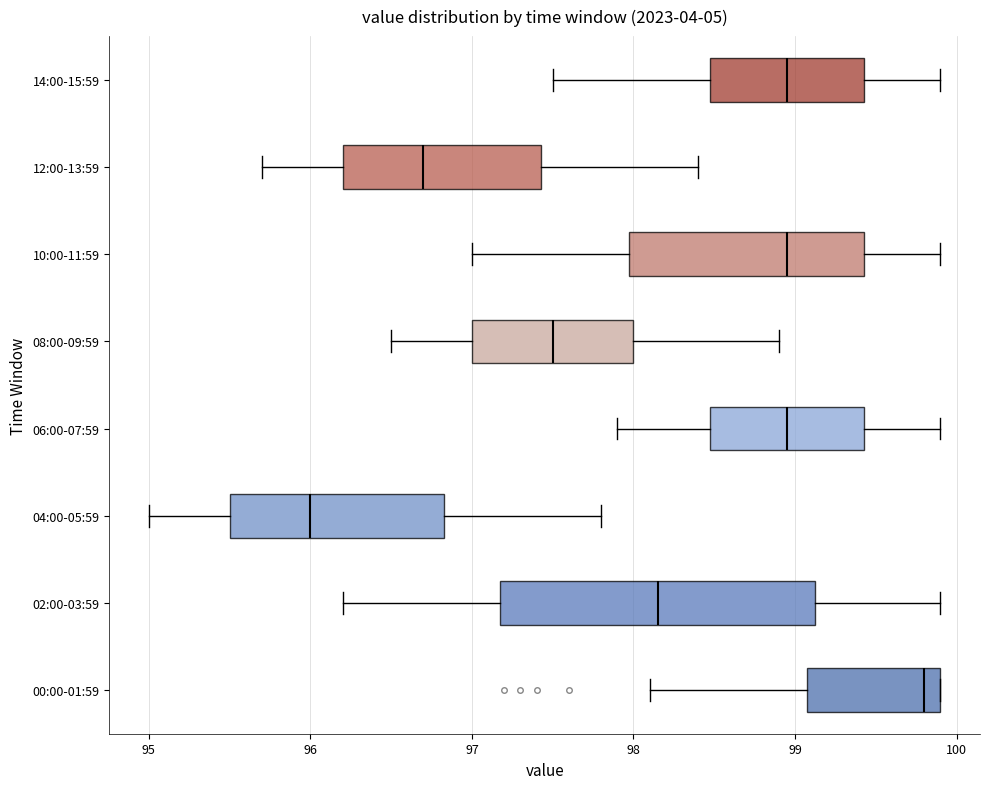

Which box's median line is the furthest to the left?

04:00-05:59